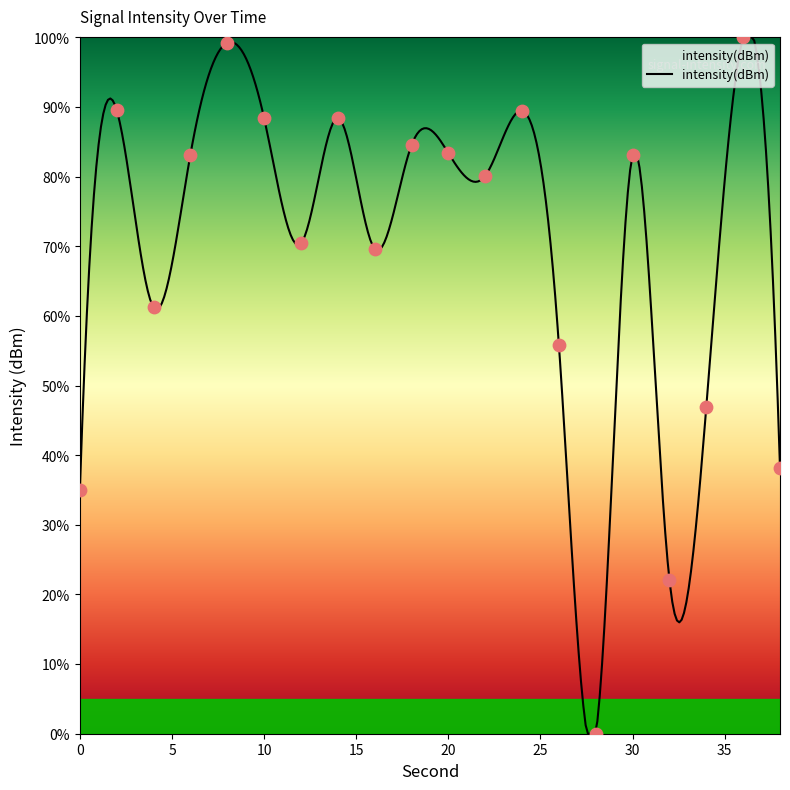

What is the change in value from 4 to 12?

+9.2